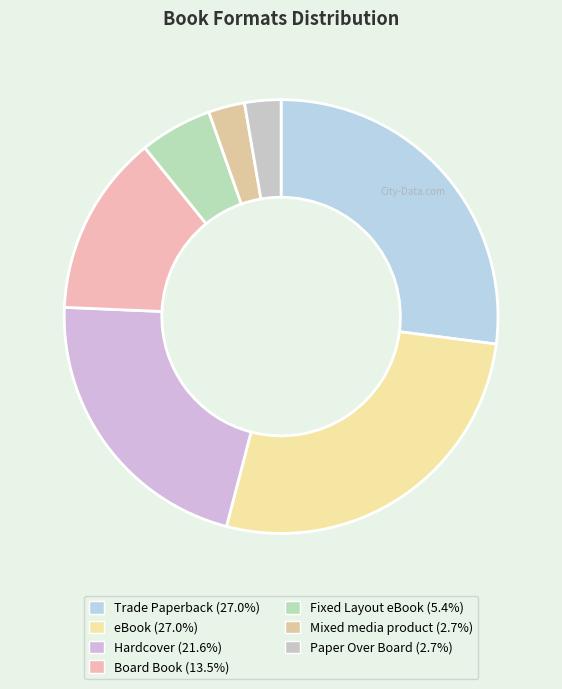

Is it true that Trade Paperback is 27% of the pie?

True